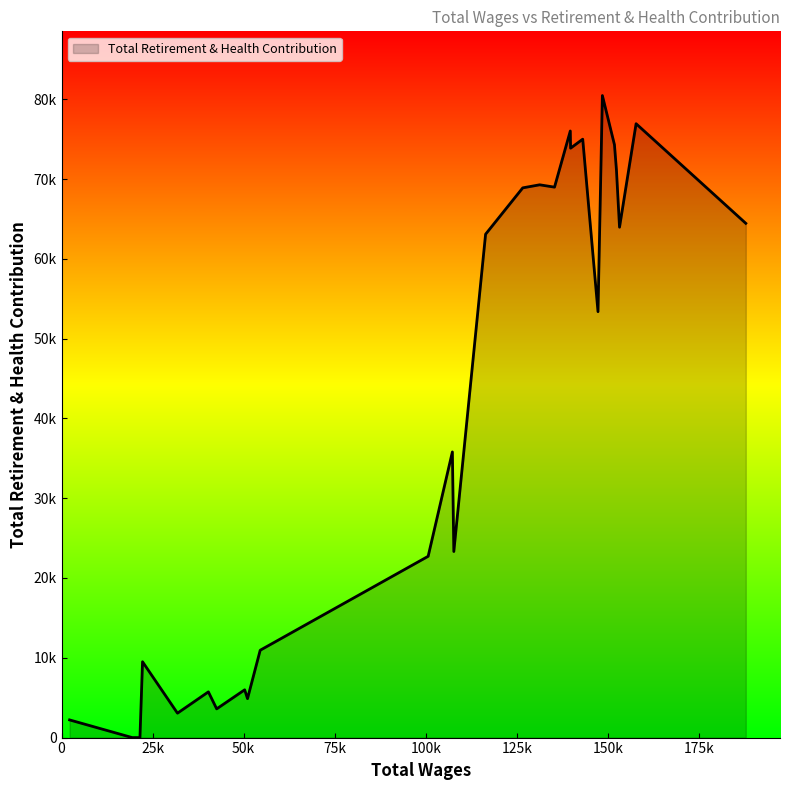

Does the chart display data point markers on the line(s)?

No